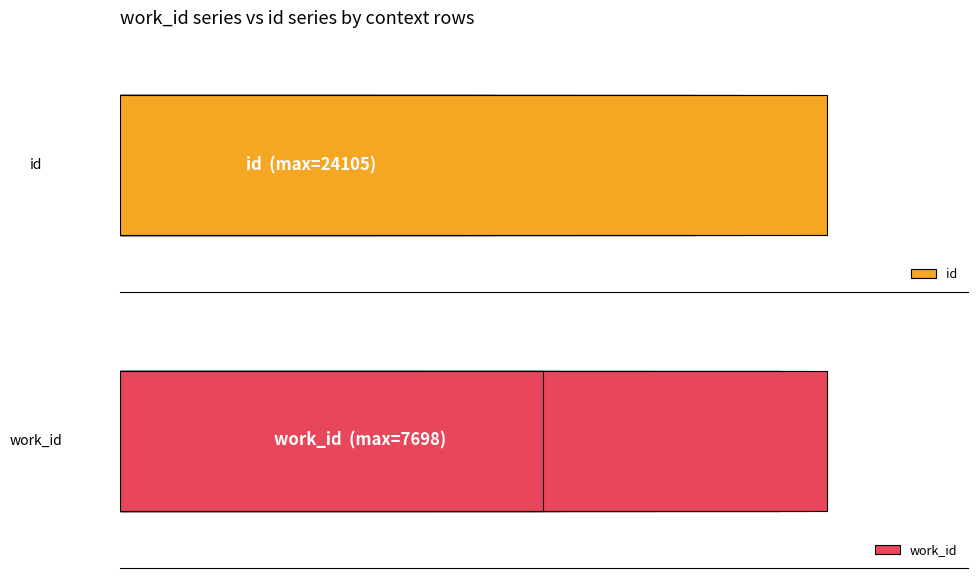

Which series has the widest spread of values?

id